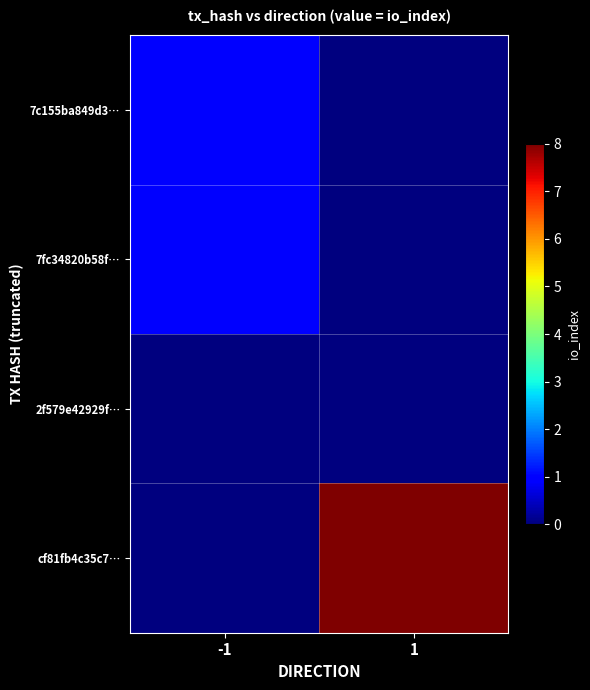

Which series has the largest total across all categories?

cf81fb4c35c7…